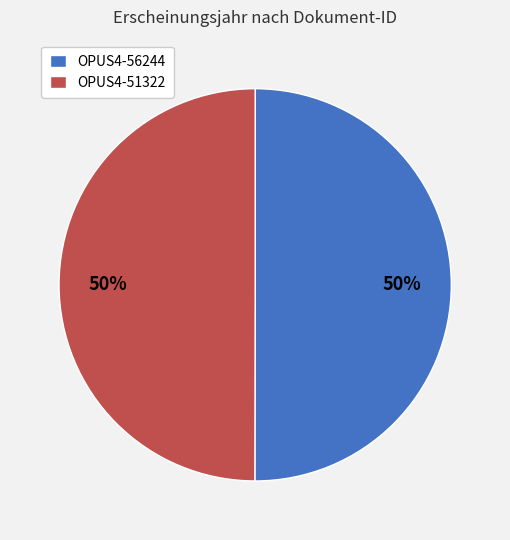

Approximately how many times larger is the value at OPUS4-56244 compared to OPUS4-51322?

1.0